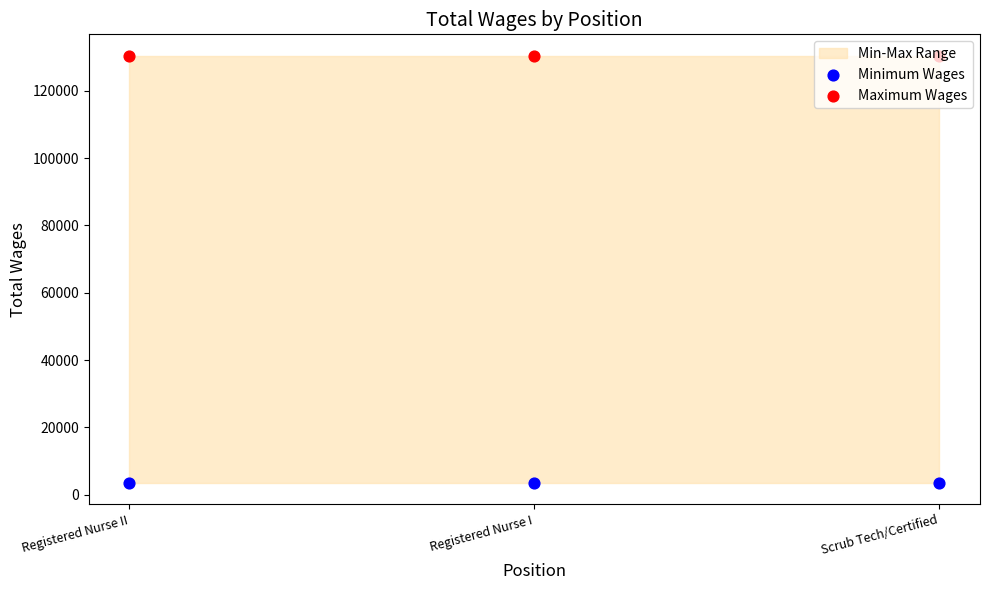

At how many categories does at least one series exceed 118896?

3